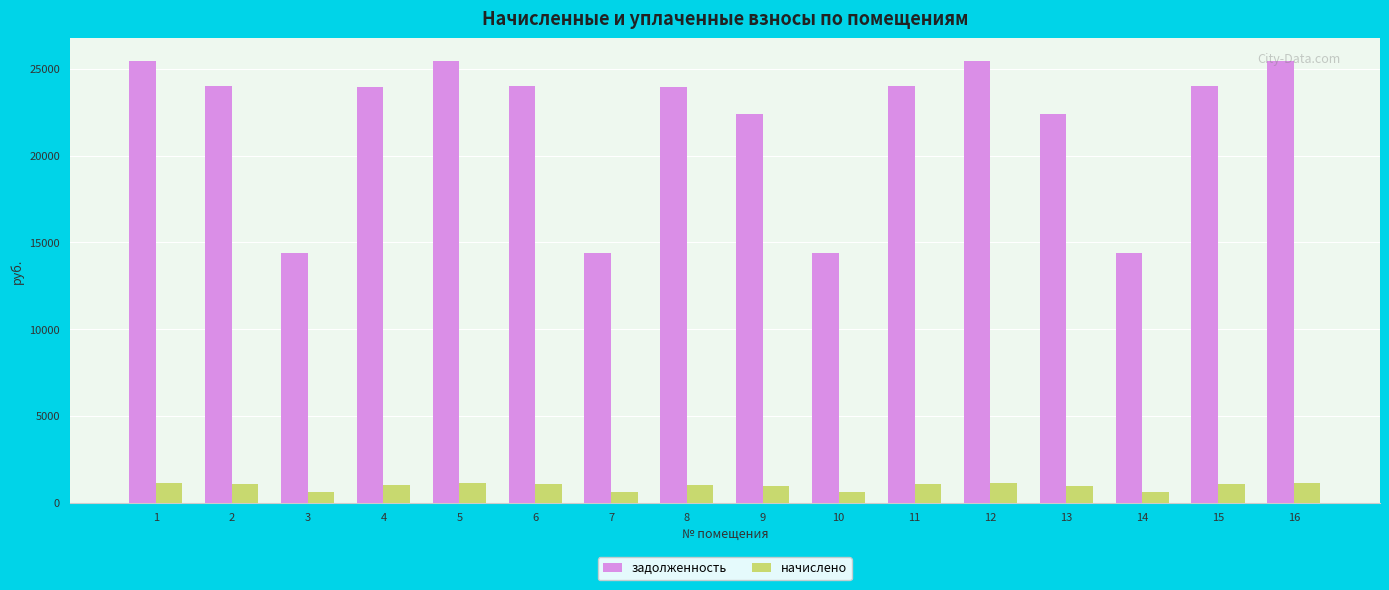

How many data points does each series have?

16